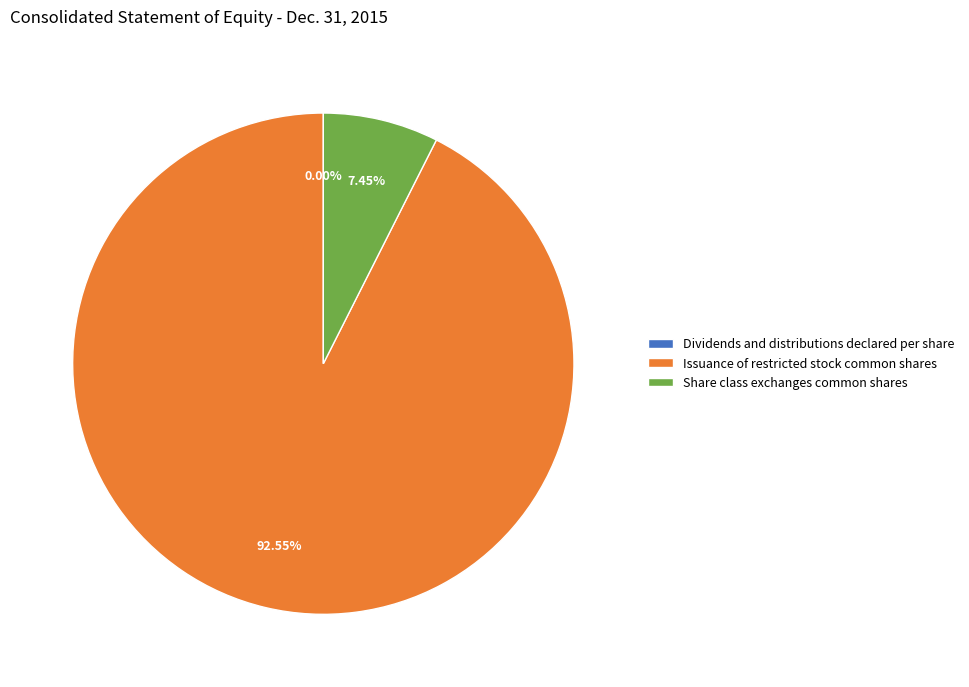

Which category has the biggest portion of the pie?

Issuance of restricted stock common shares